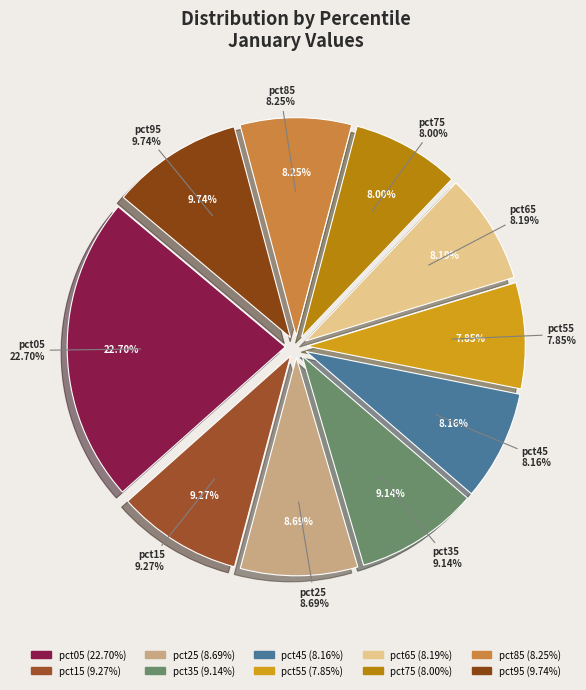

Is it true that pct75 is 19% of the pie?

False